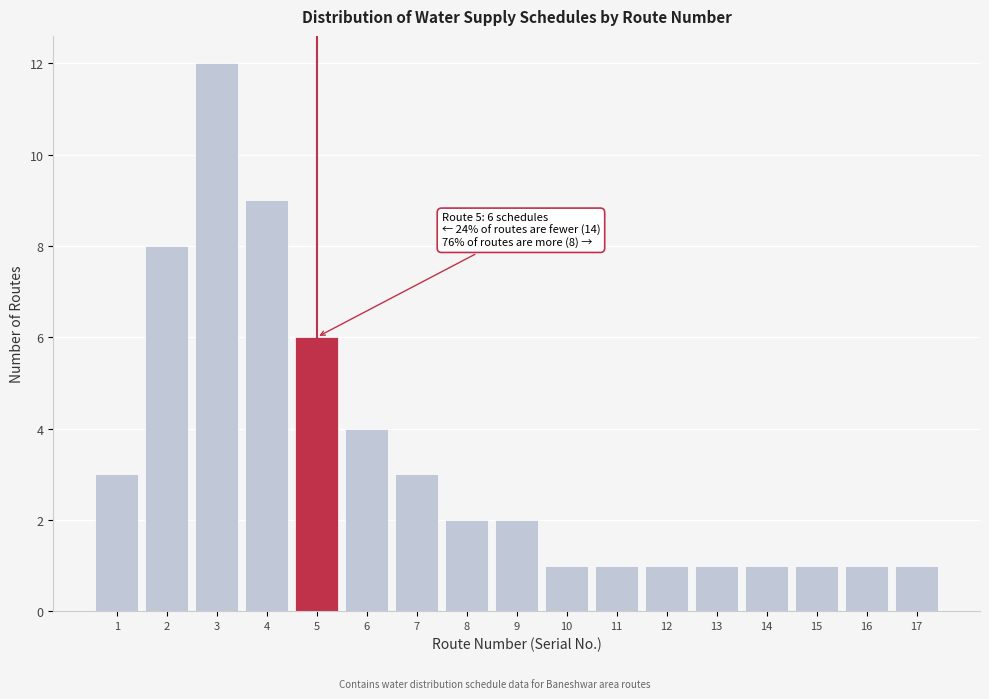

Reading left to right, what are all the values shown in this chart?

3	8	12	9	6	4	3	2	2	1	1	1	1	1	1	1	1